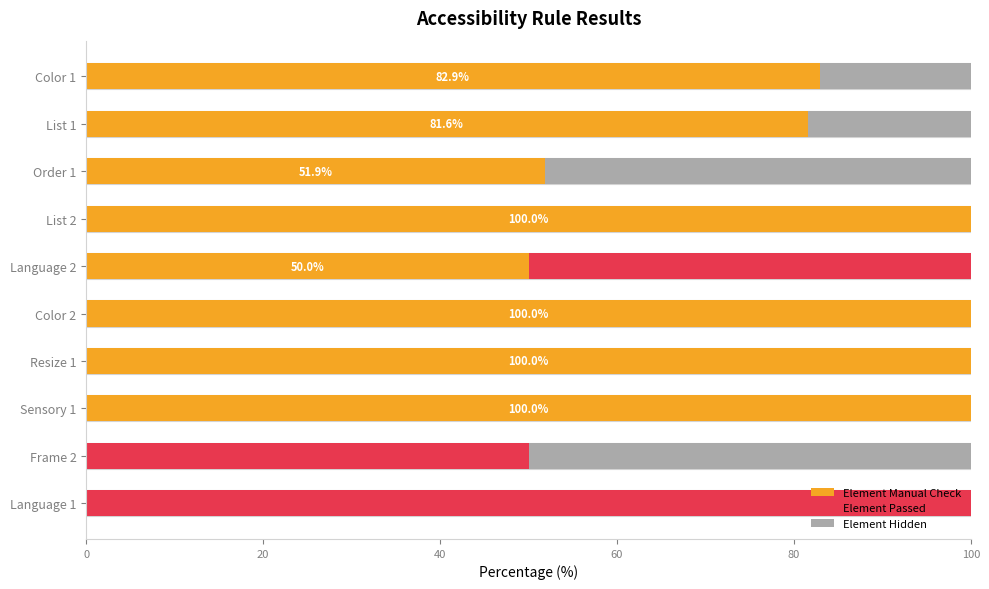

Is it true that Element Passed equals 28.1 at Language 2?

False